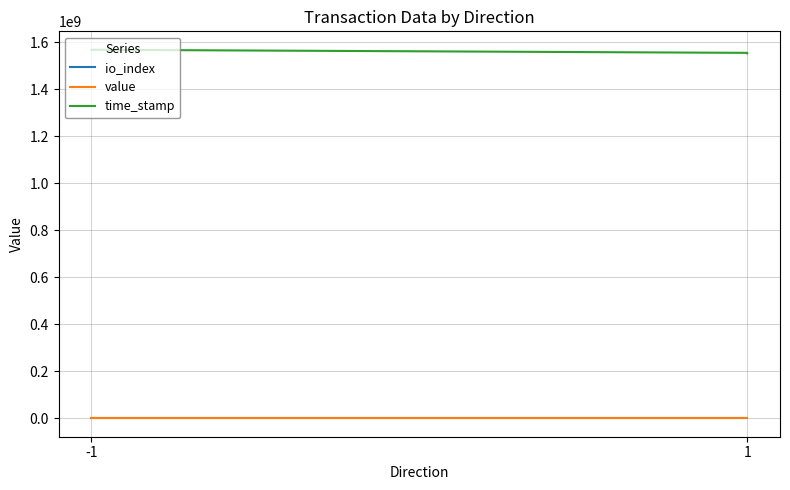

Read the io_index value at -1.

430.0